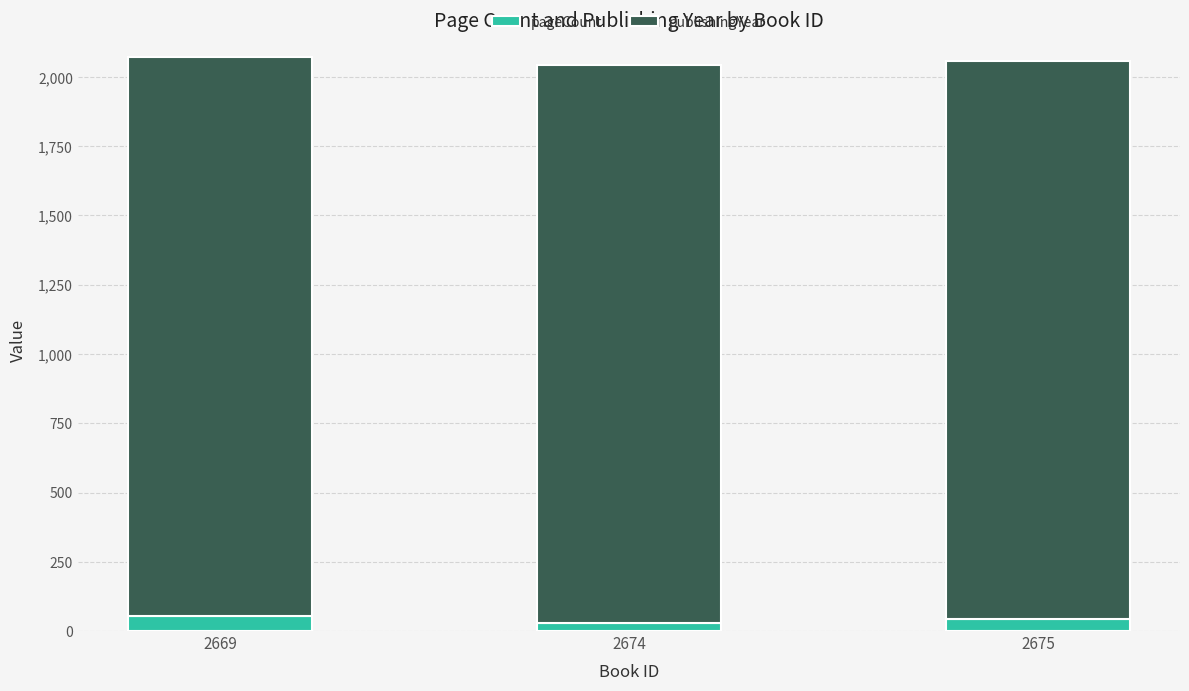

What is the total value across all series at 2669?

2071